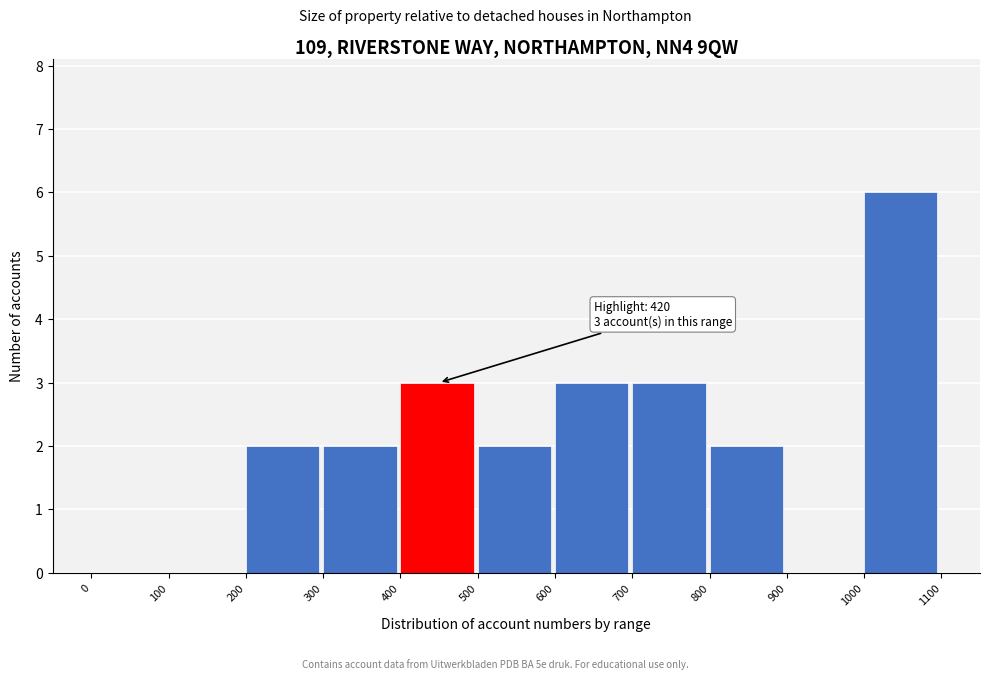

Which range on the x-axis has the tallest bar?

1000 to 1100